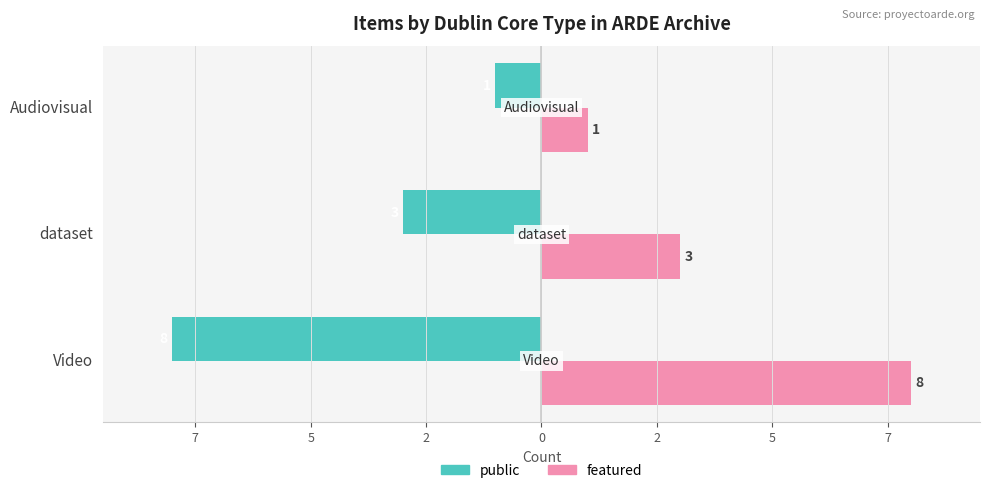

What are all the series names shown in the legend?

public, featured